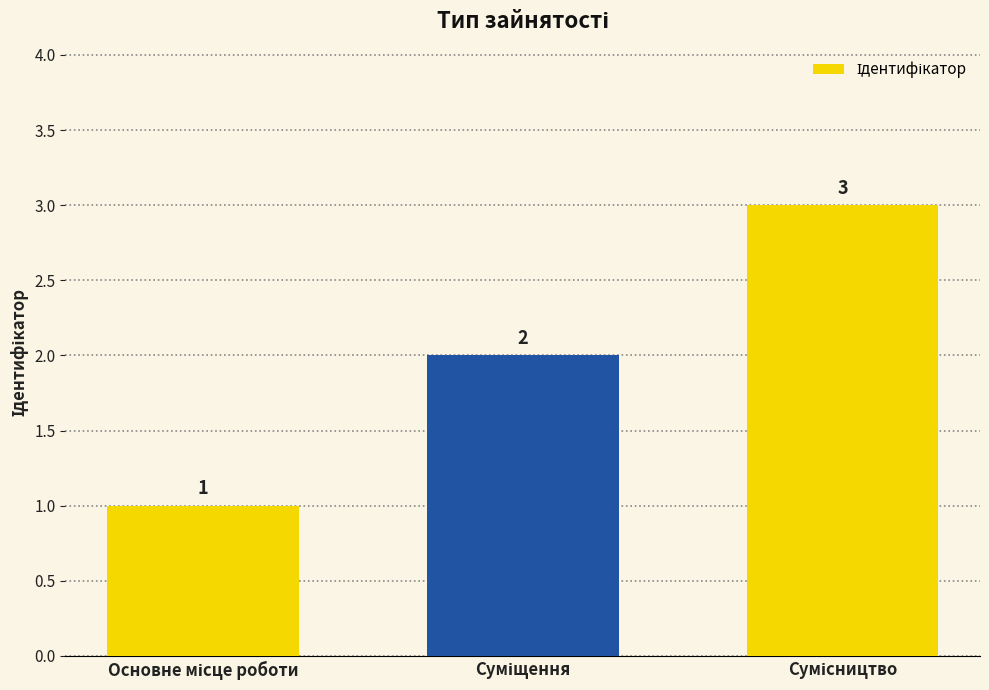

What is the value of the 3rd bar from the left?

3